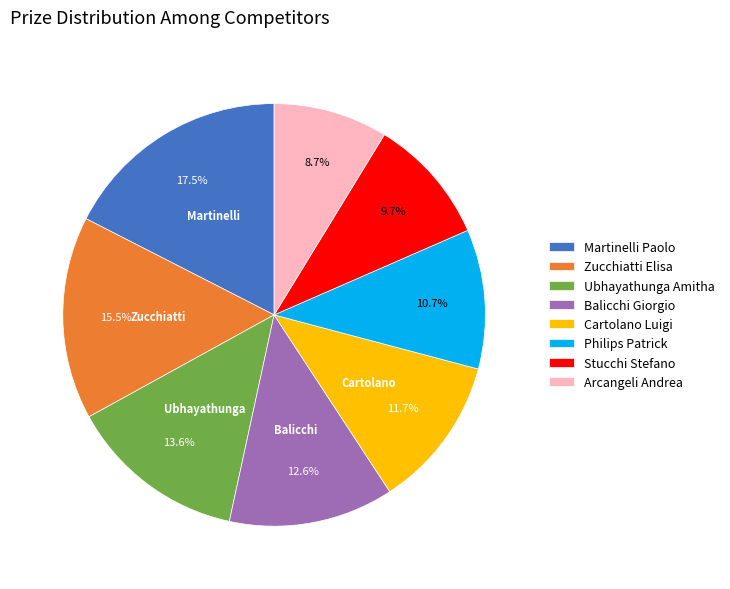

Does any single category account for the majority?

No